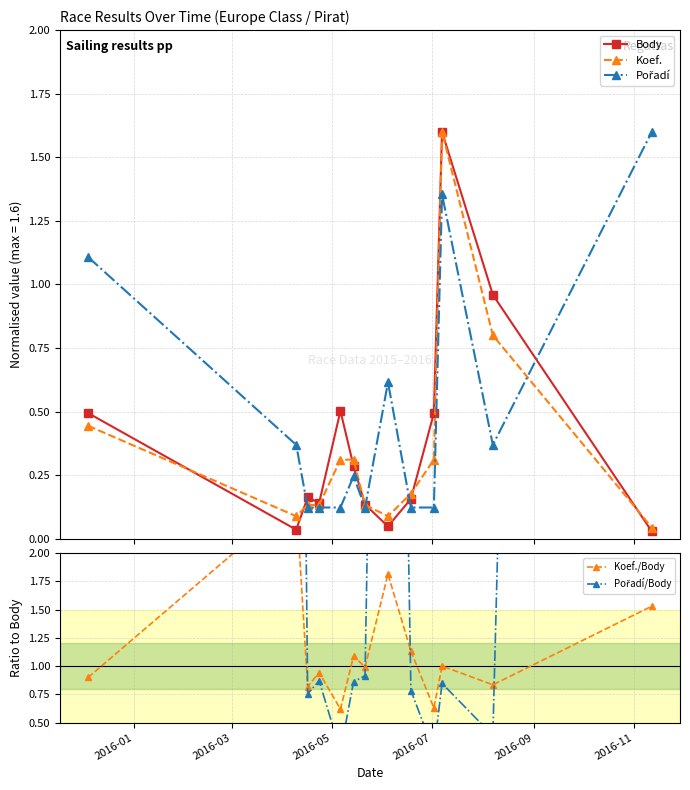

True or false: Body has more than 1 points higher than both neighbors.

True